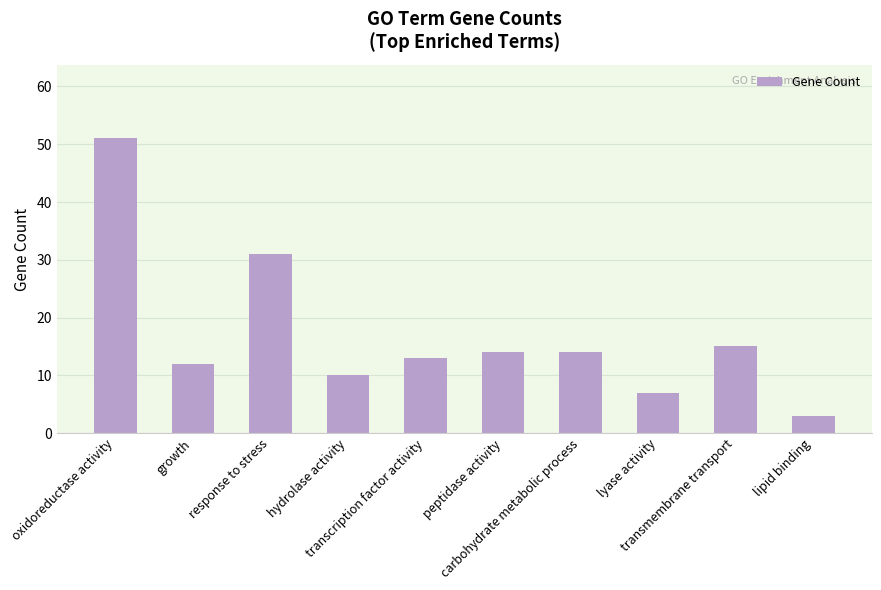

How many values are below 14?

5